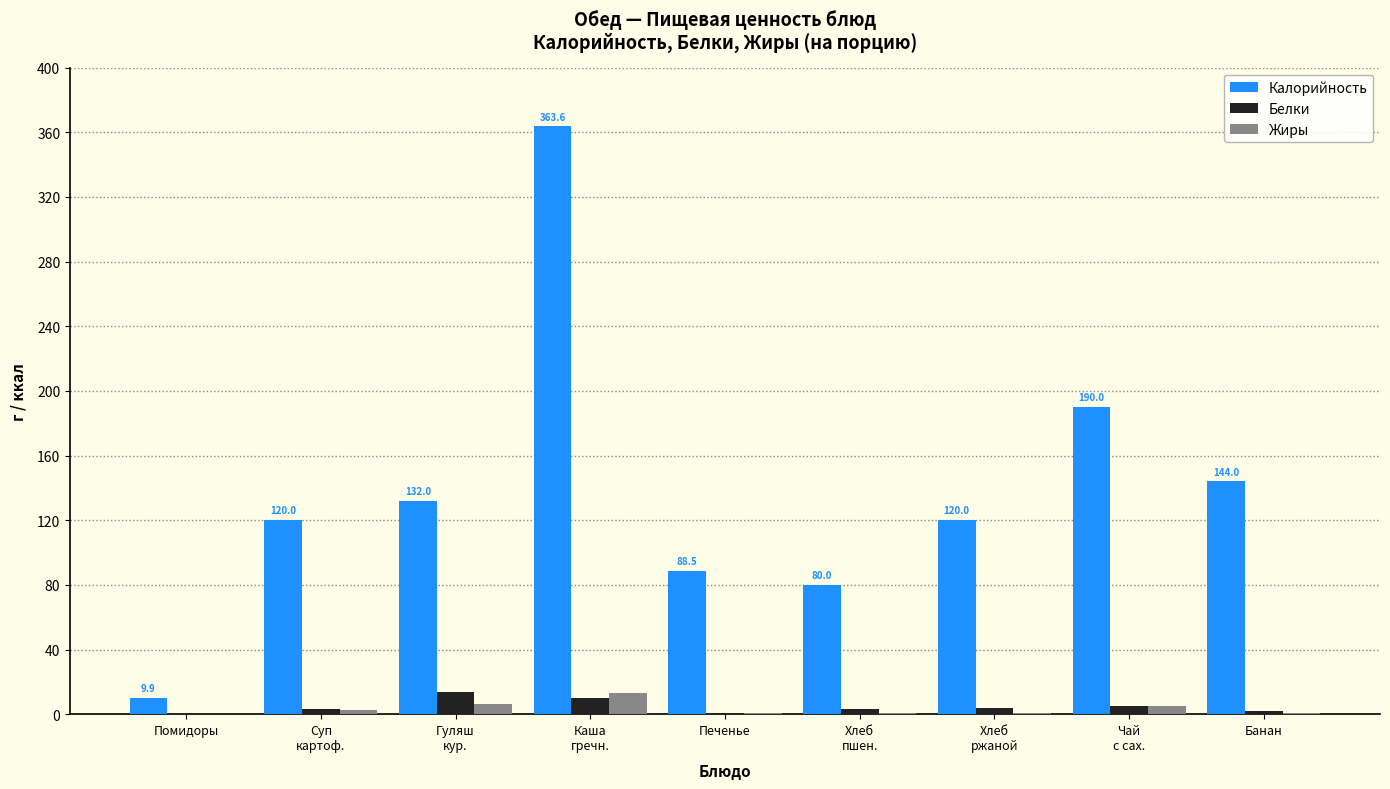

What are all the series names shown in the legend?

Калорийность, Белки, Жиры